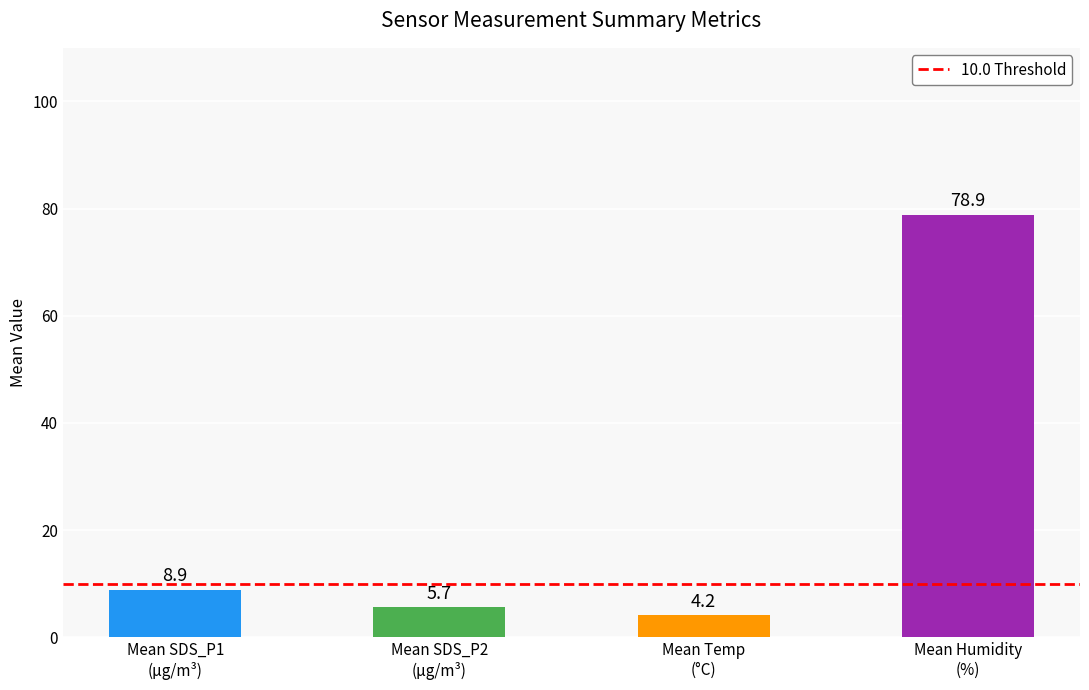

What is the value of the 1st bar from the left?

8.9